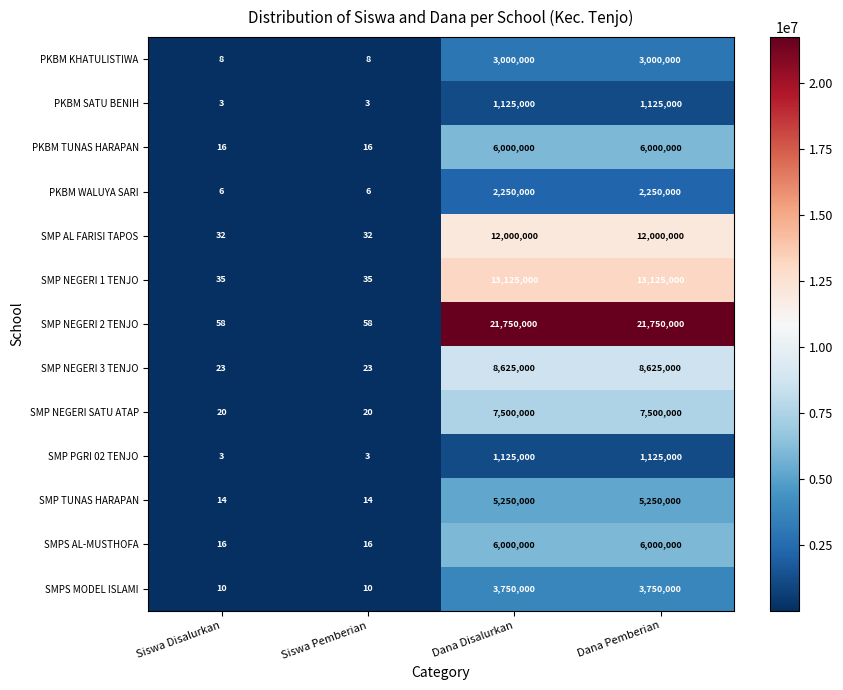

What is the highest value of the SMP NEGERI 2 TENJO series?

21750000